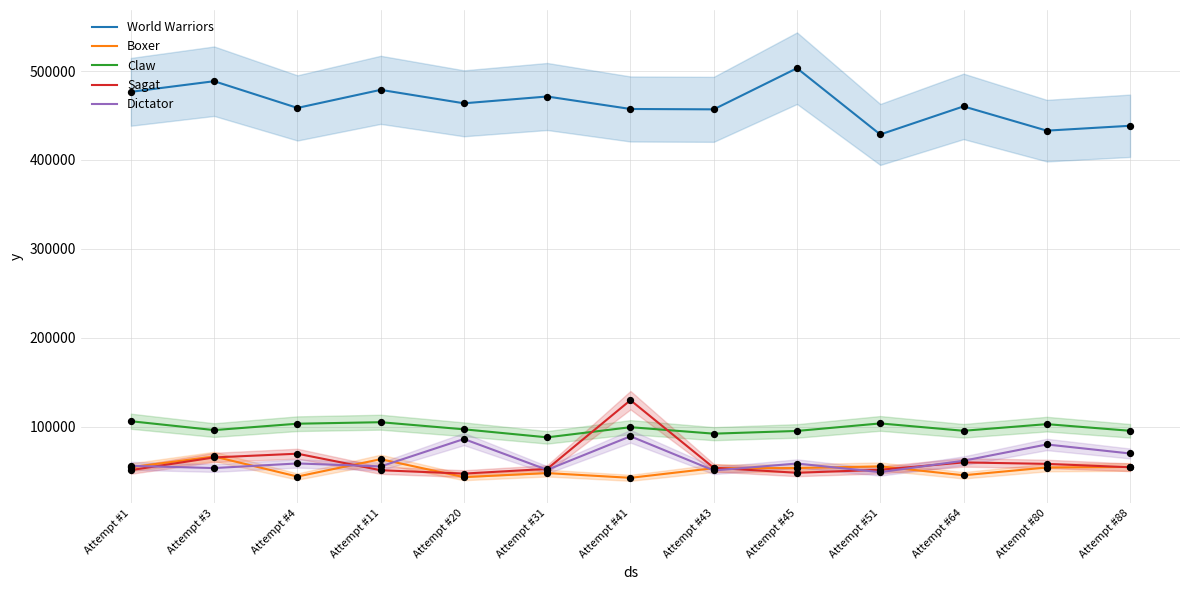

What are all the series names shown in the legend?

World Warriors, Boxer, Claw, Sagat, Dictator